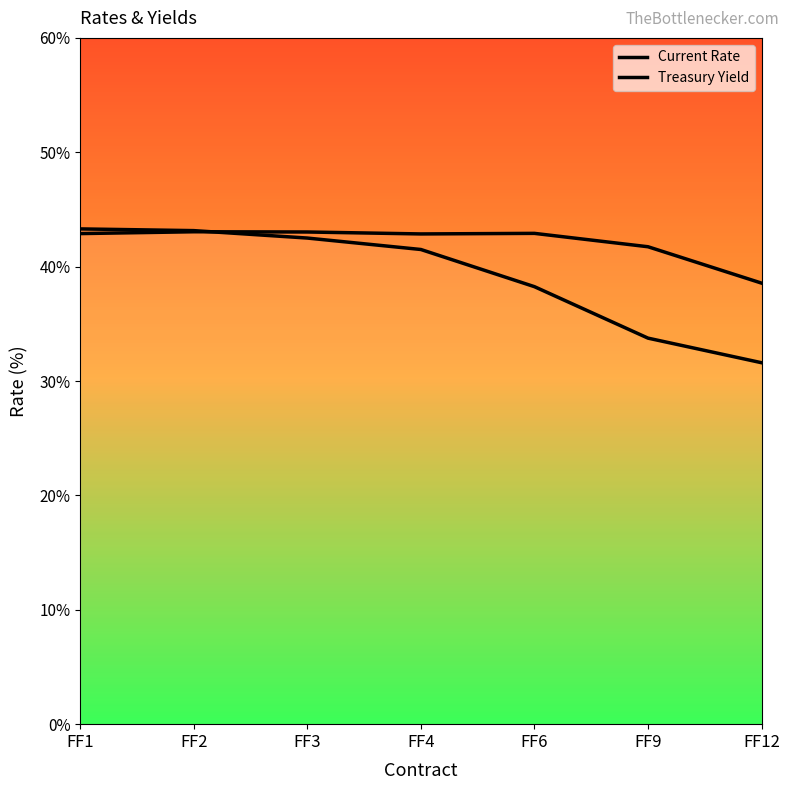

Does the chart have visible grid lines?

No